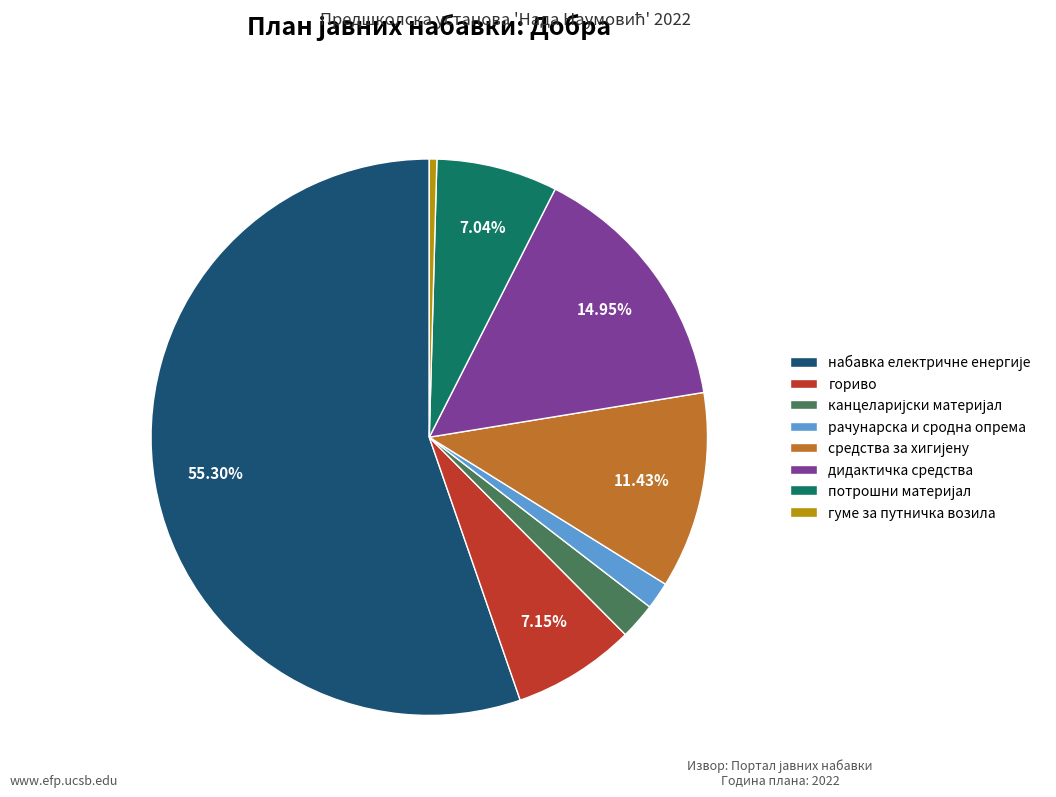

Do гориво and рачунарска и сродна опрема together represent more than half of the pie?

No